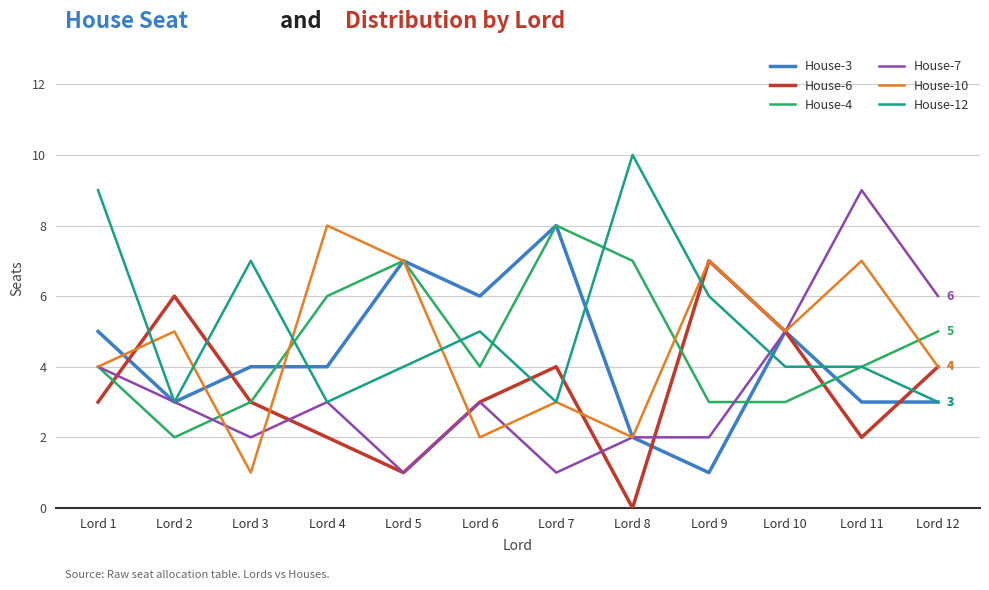

What is the highest value of the House-12 series?

10